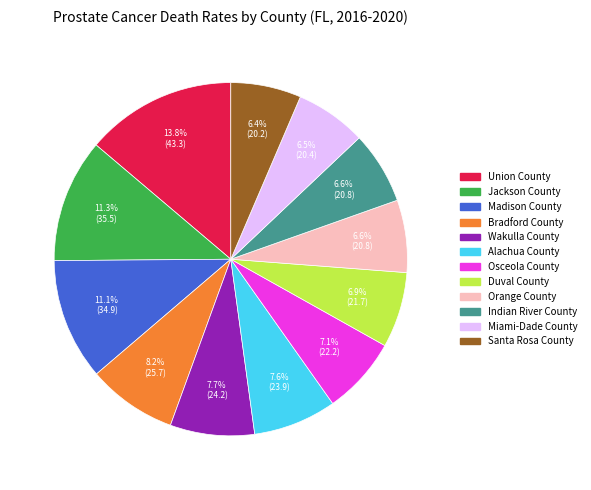

Does Duval County represent more than half of the total?

No